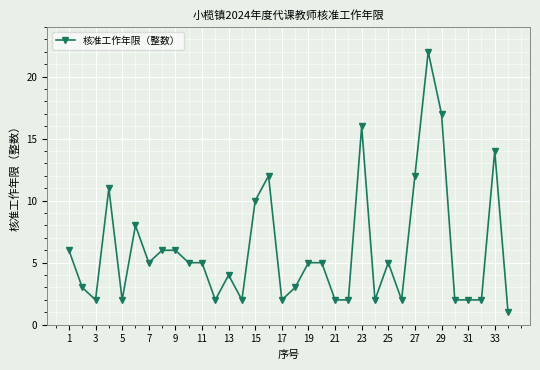

What is the value of the 18th point from the left?

3